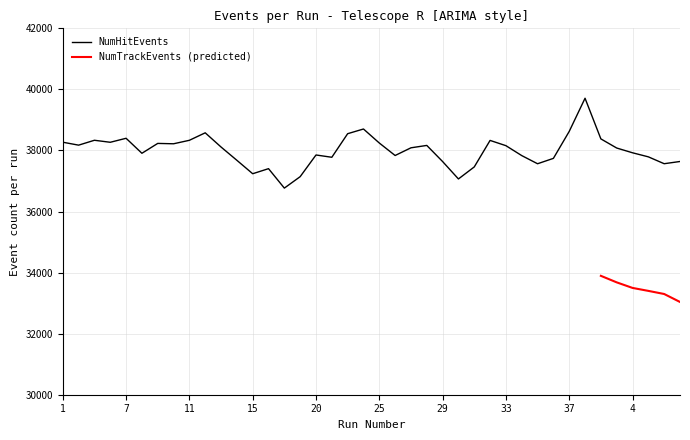

Does the chart display data point markers on the line(s)?

No